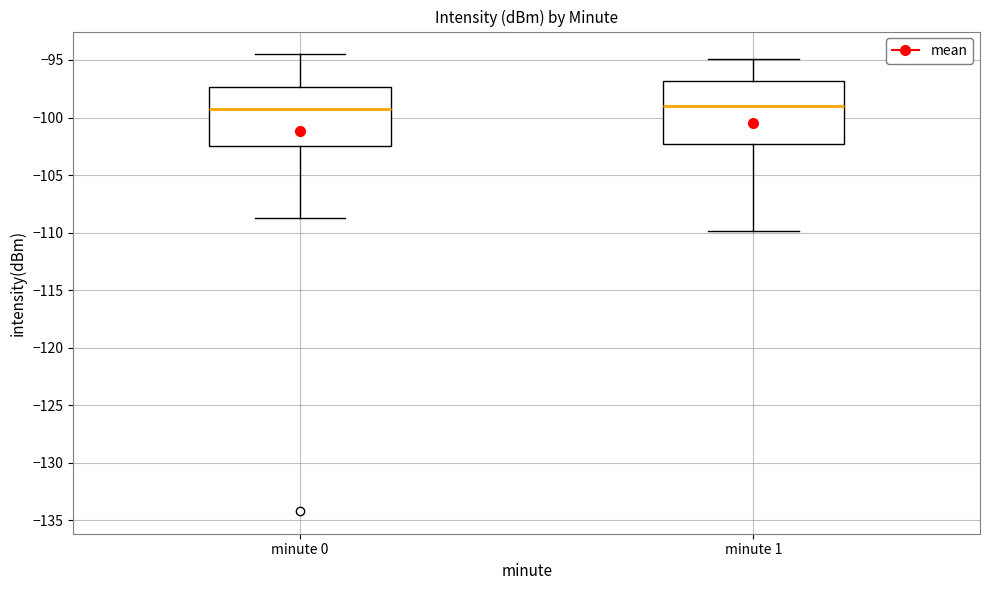

Reading left to right, transcribe this box plot: for each box, give where its median line is, the range the box spans, and where its two whiskers end, as read against the y-axis. The values are not printed on the chart, so give them approximately, as read against the axis.

minute 0: median -99.5, box -102.5 to -97.5, whiskers -109.0 to -94.5
minute 1: median -99.0, box -102.5 to -97.0, whiskers -110.0 to -95.0